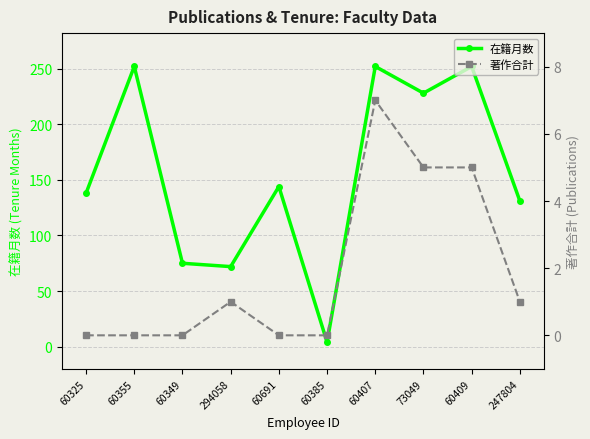

What is the sum of the 在籍月数 values at 60691 and 294058?

216